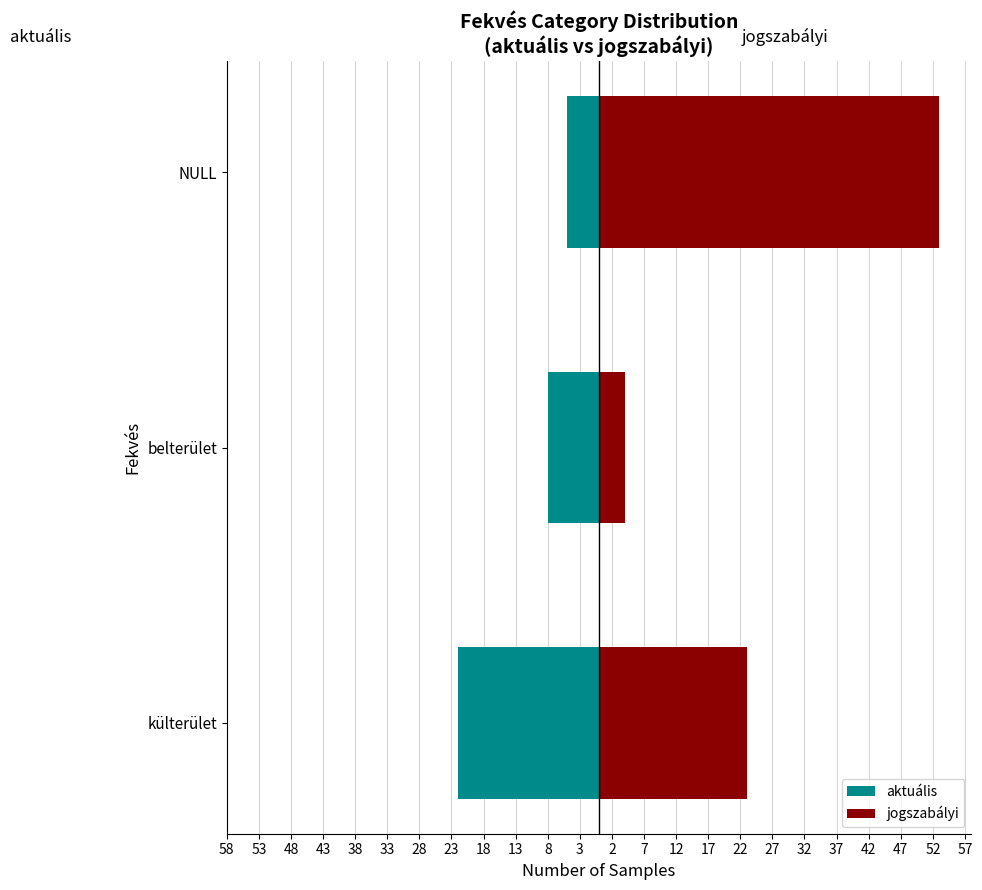

At belterület, list the series in order from largest to smallest.

jogszabályi, aktuális